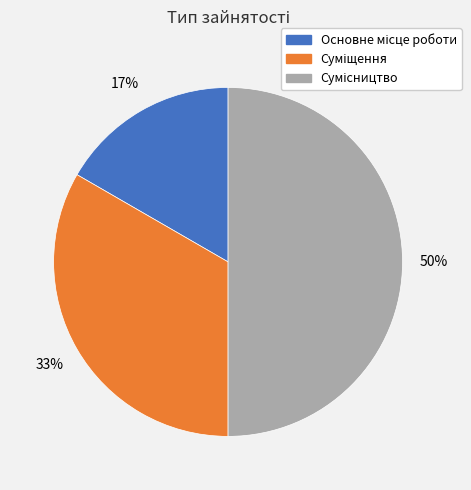

To the nearest percent, what is the average slice percentage?

33%